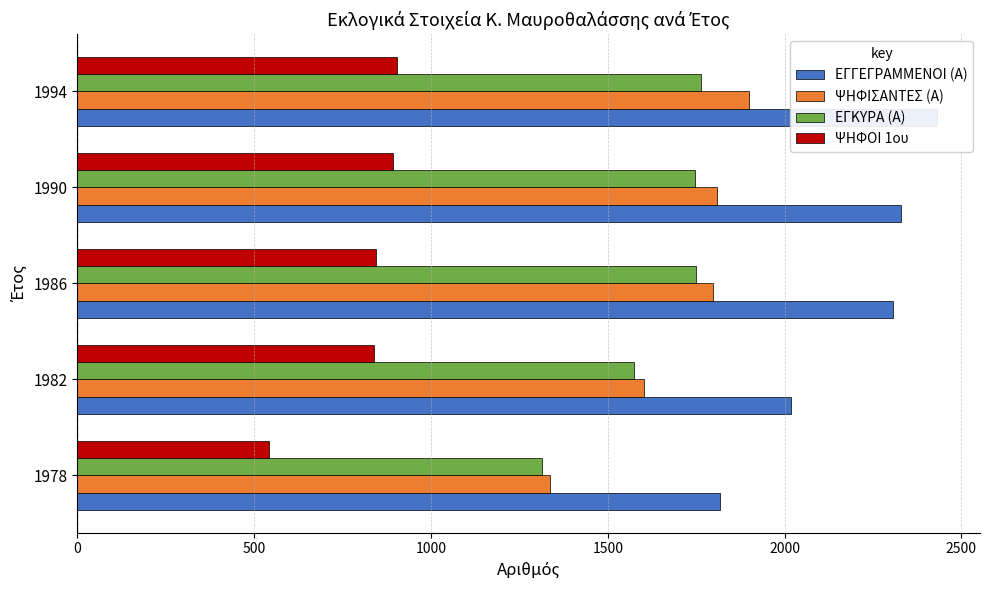

What is the value of the ΕΓΚΥΡΑ (Α) bar at the 5th from the left?

1764